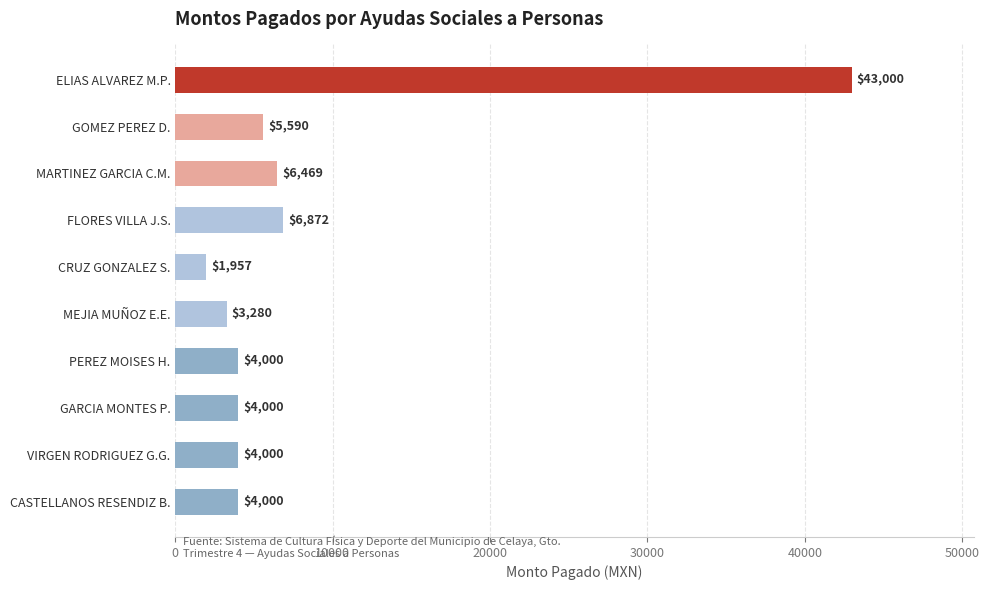

What is the value of the 9th bar from the top?

4000.0